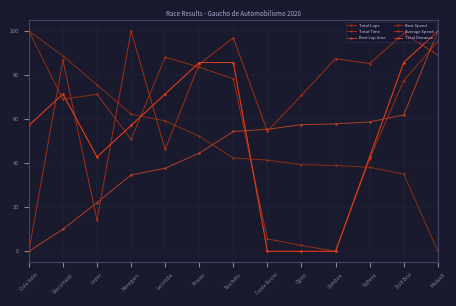

Does the chart have visible grid lines?

Yes